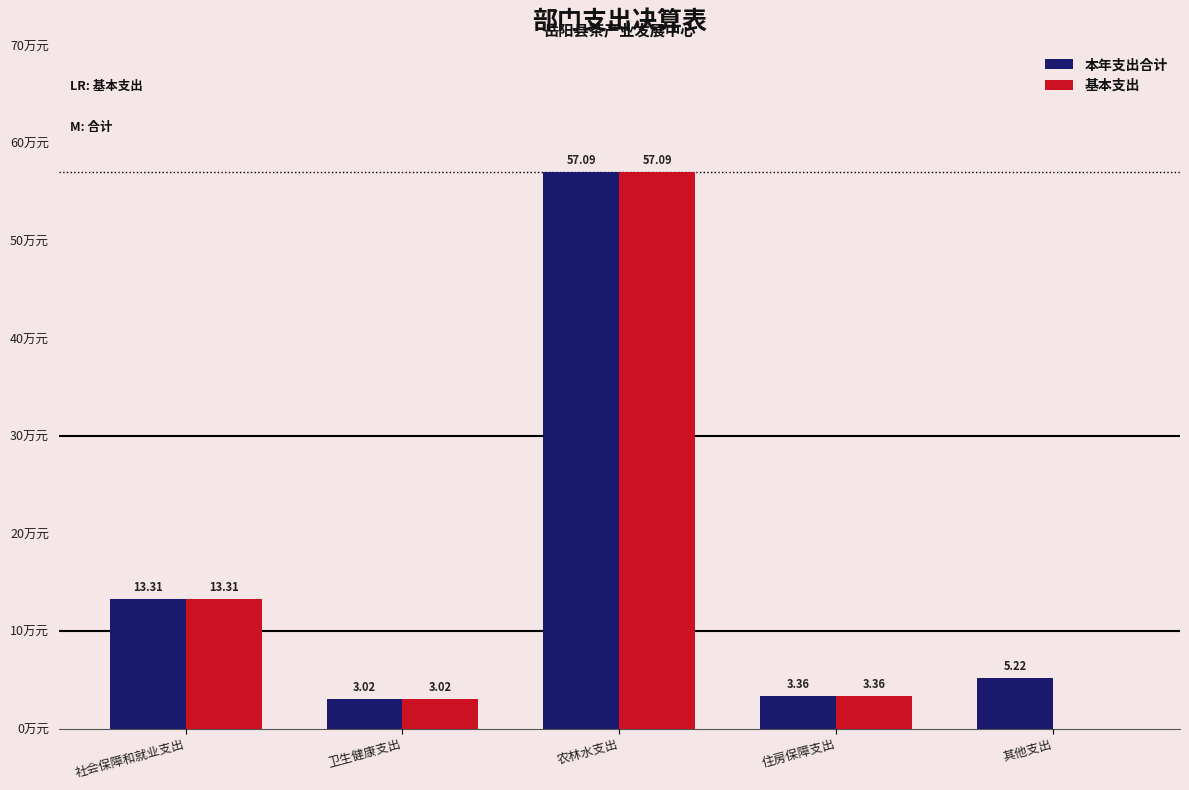

At which category is the sum across all series the highest?

农林水支出